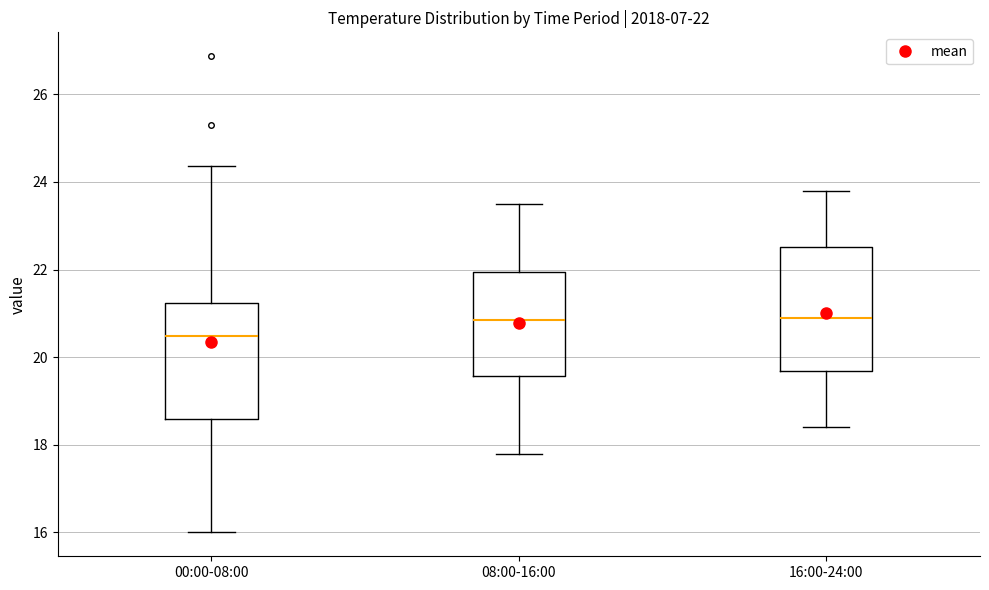

Which box's median line is the lowest?

00:00-08:00